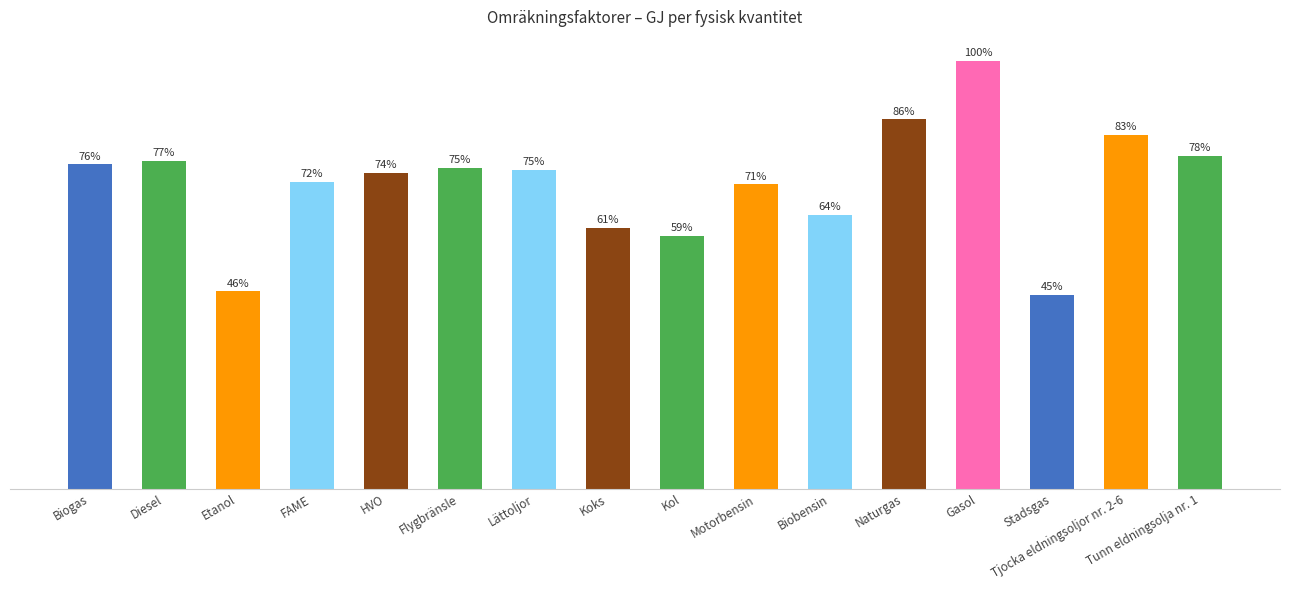

What is the label of the 16th bar from the left?

Tunn eldningsolja nr. 1